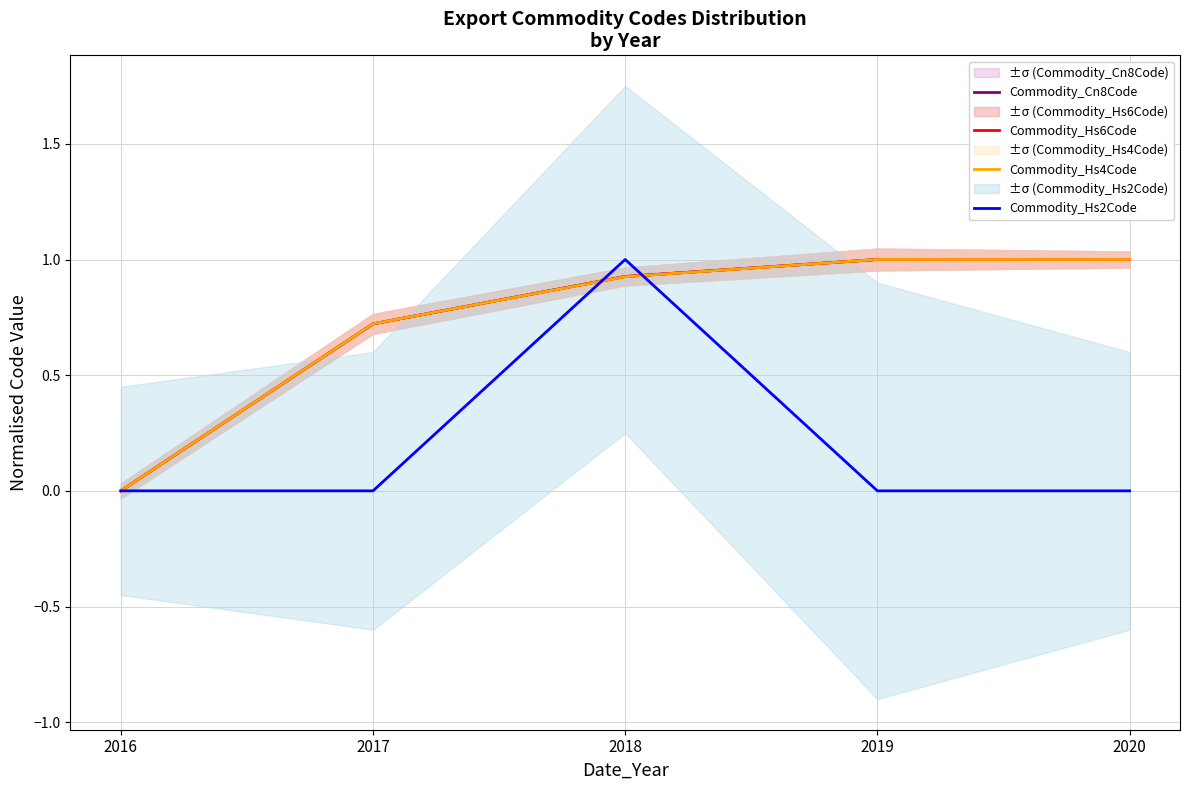

Rank the series at 2020 from highest to lowest value.

Commodity_Cn8Code, Commodity_Hs6Code, Commodity_Hs4Code, Commodity_Hs2Code